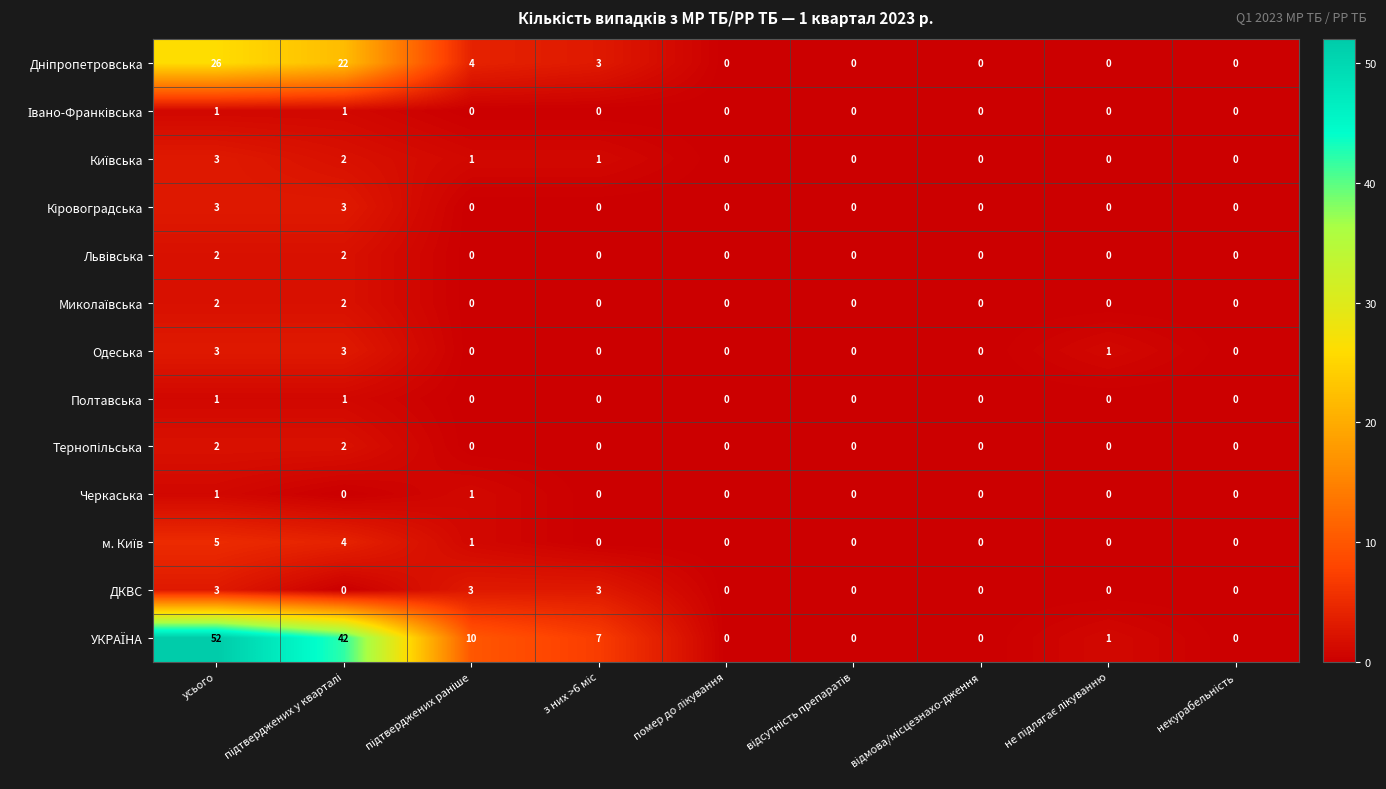

Read the Одеська value at усього.

3